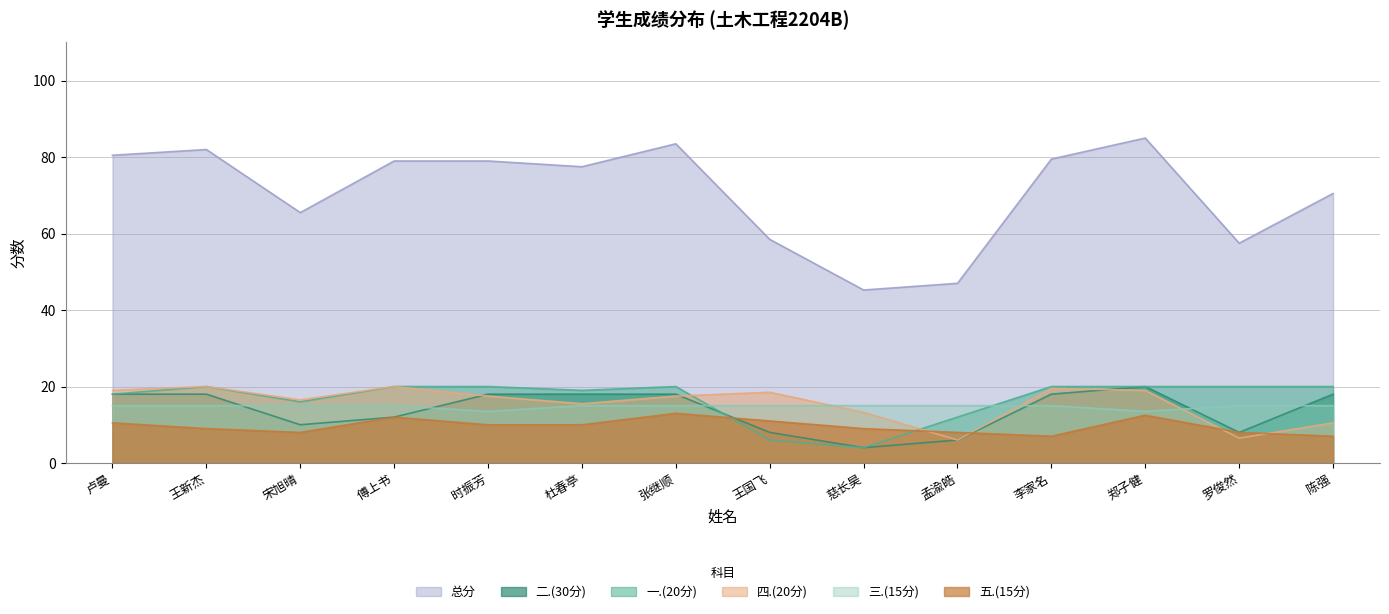

What position from the left is 李家名?

11